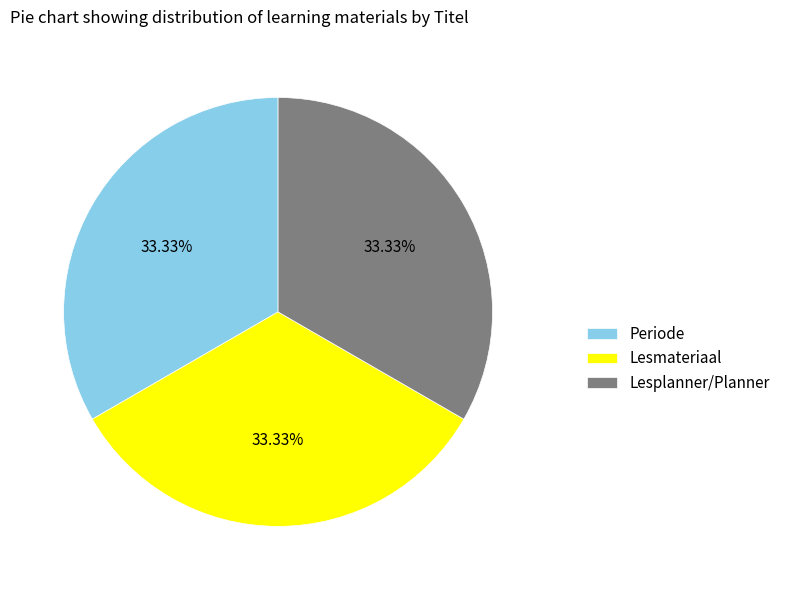

Count the number of slices in the pie.

3